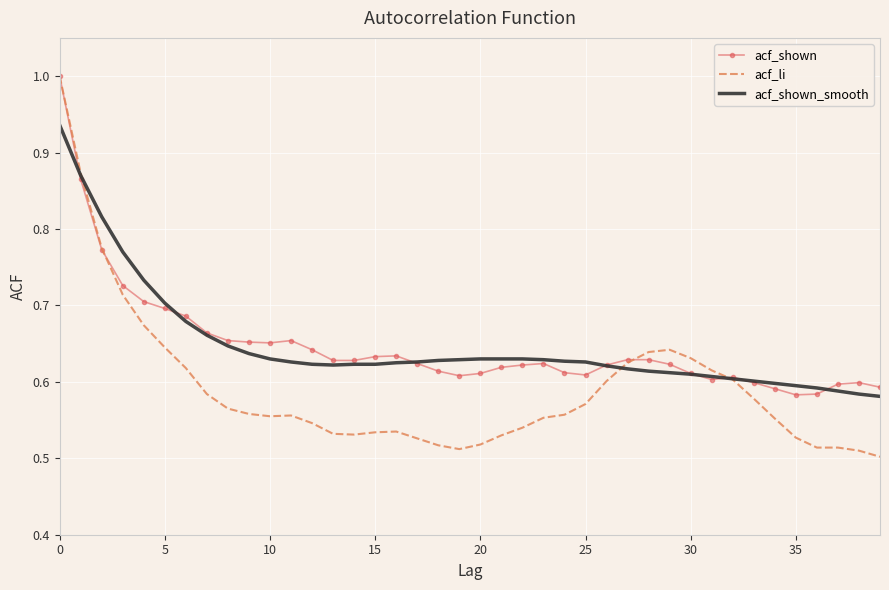

What is the maximum value shown in the chart?

1.0